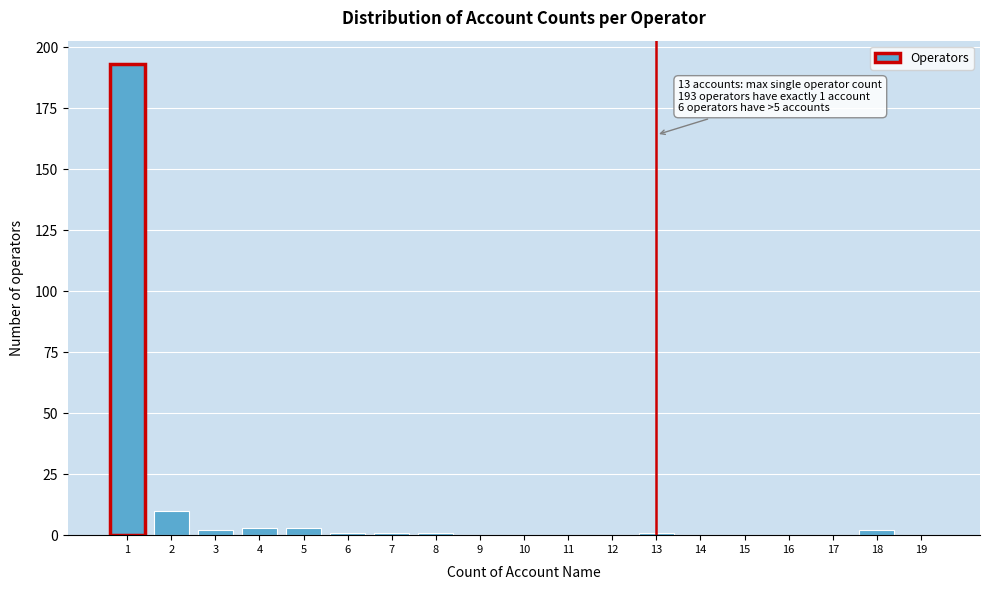

Reading left to right, extract all data points from this chart.

1=193	2=10	3=2	4=3	5=3	6=1	7=1	8=1	9=0	10=0	11=0	12=0	13=1	14=0	15=0	16=0	17=0	18=2	19=0